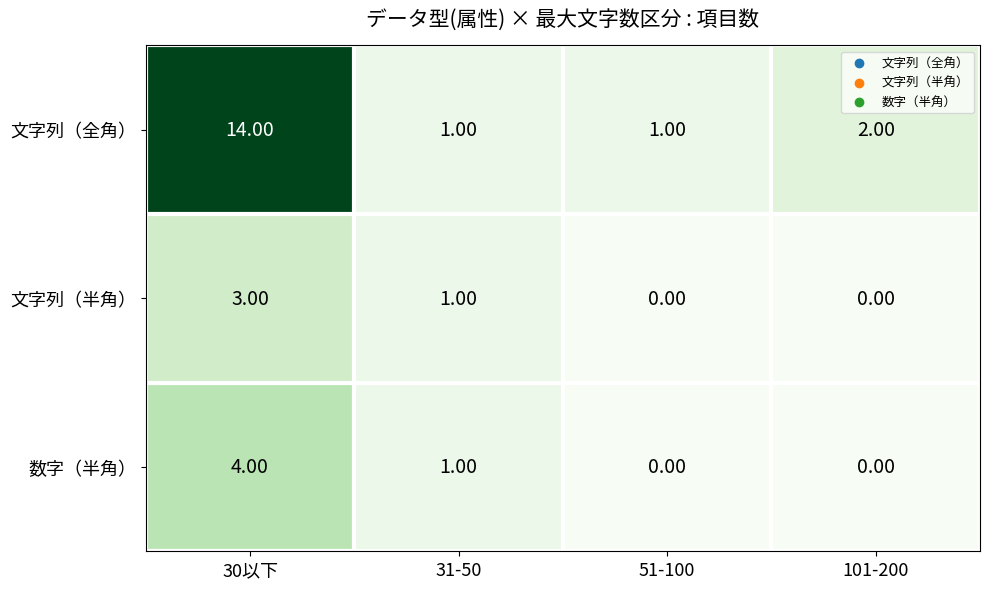

Which series has the largest total across all categories?

文字列（全角）